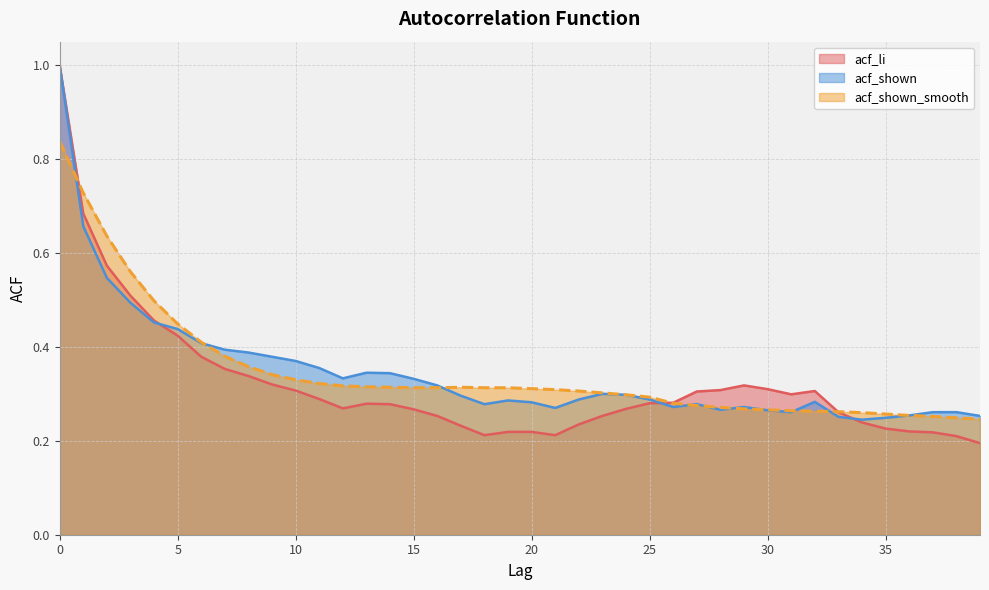

What are all the series names shown in the legend?

acf_li, acf_shown, acf_shown_smooth